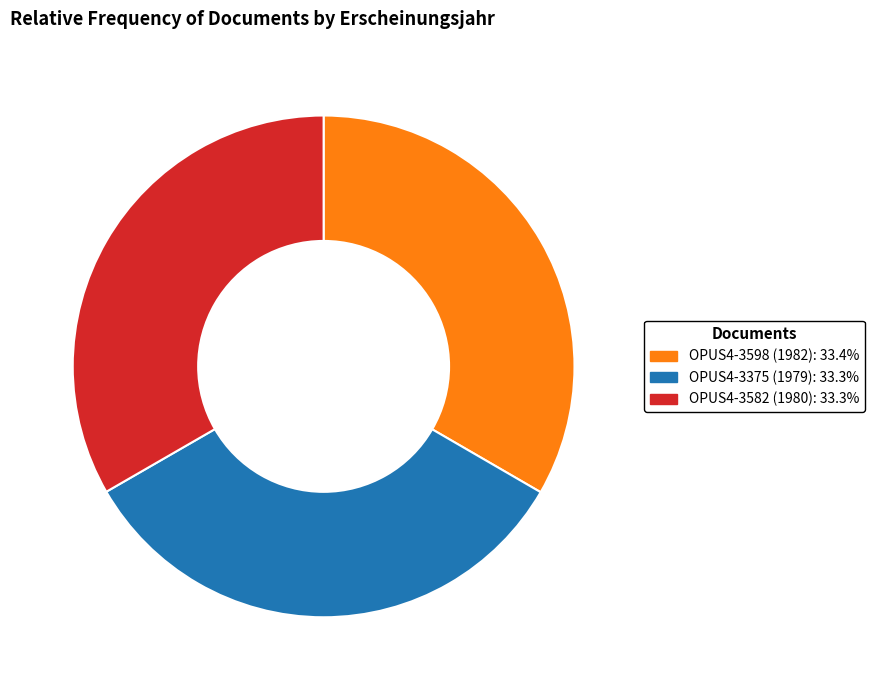

What is the ratio of the value at OPUS4-3375 (1979) to the value at OPUS4-3598 (1982)?

1.0